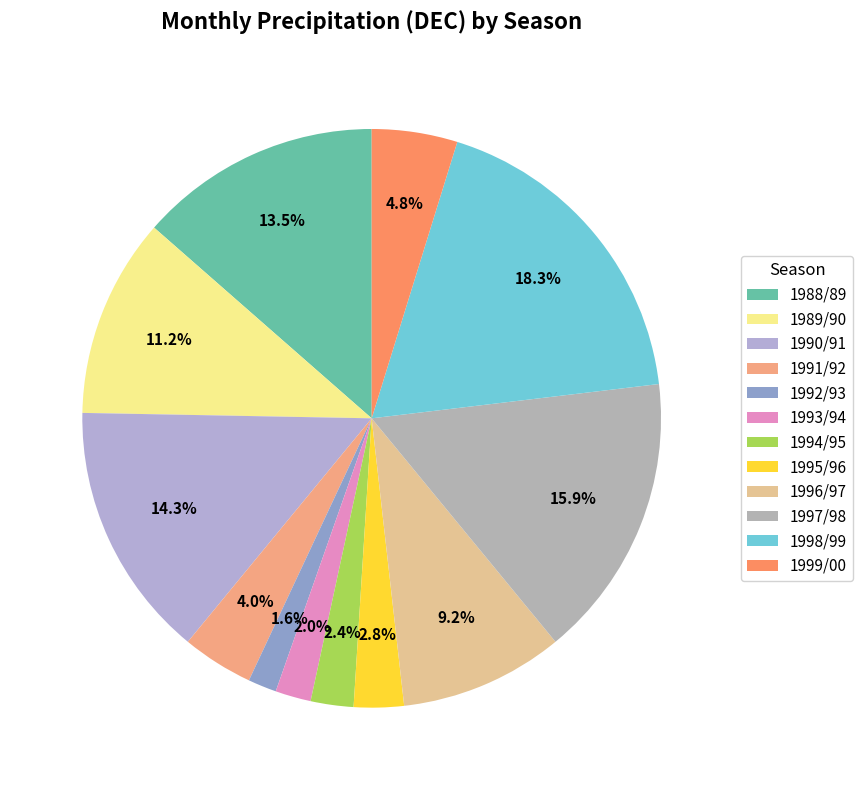

To the nearest percent, what is the difference between the 1991/92 and 1996/97 slice percentages?

5%